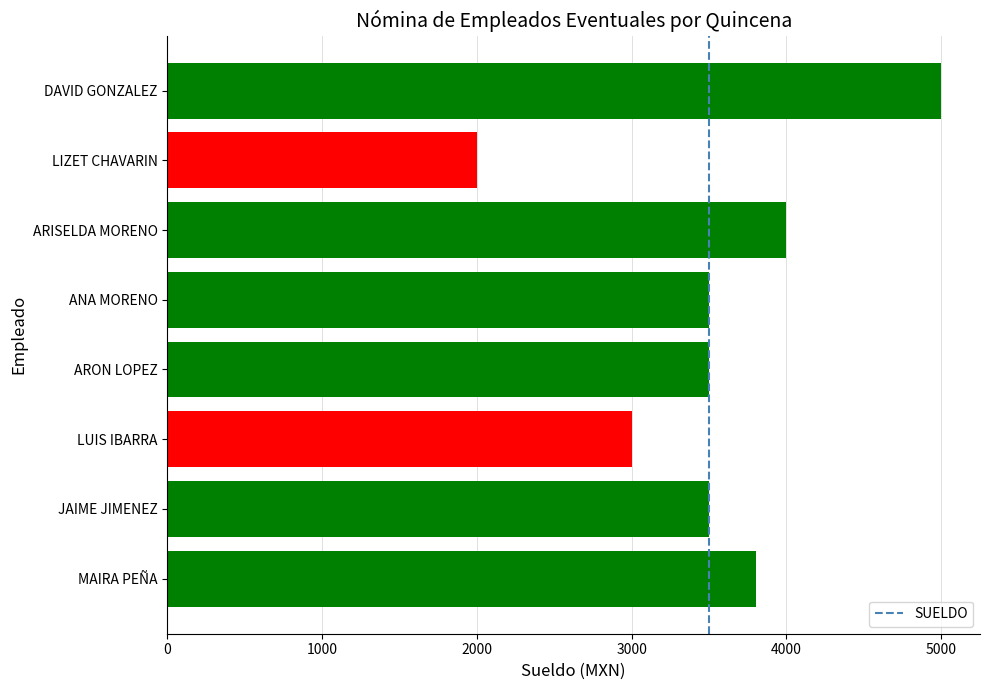

Count the number of data series in this chart.

1